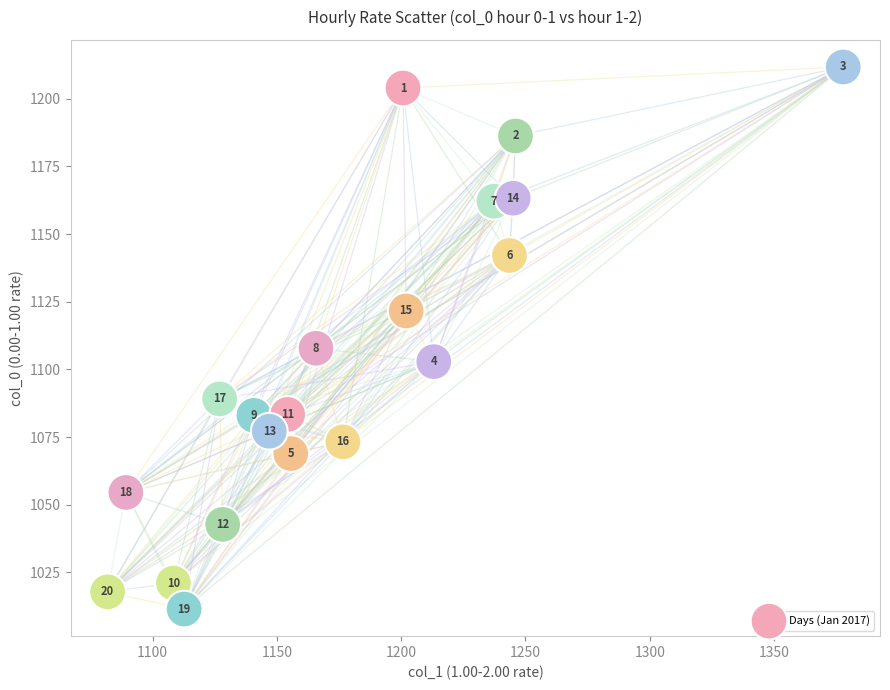

What is the range of Y values (max minus min)?

200.2